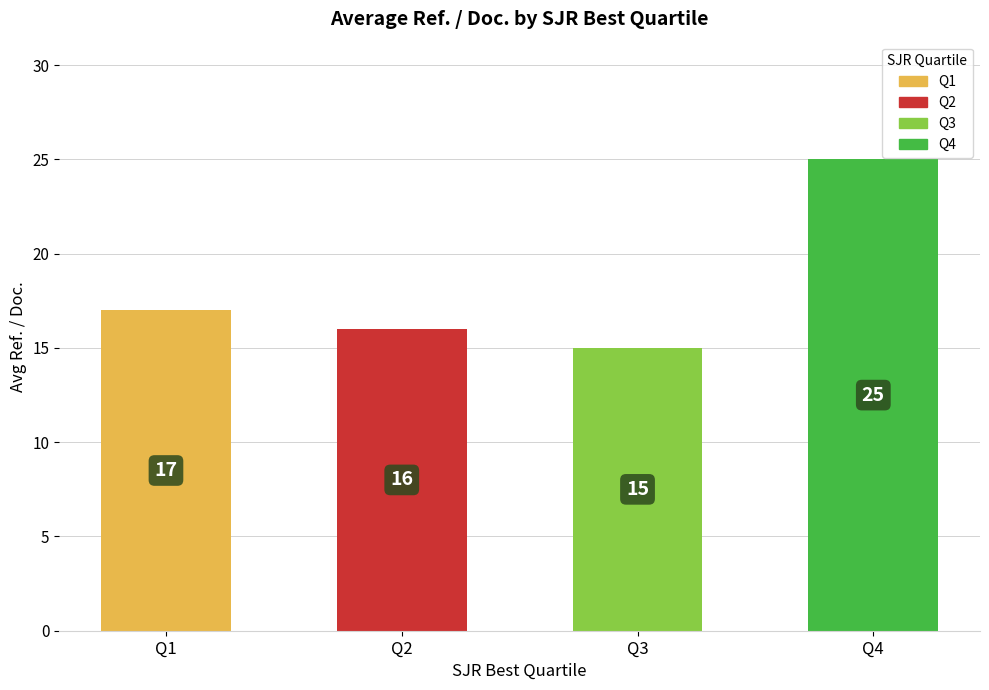

At which label is the value closest to 20?

Q1